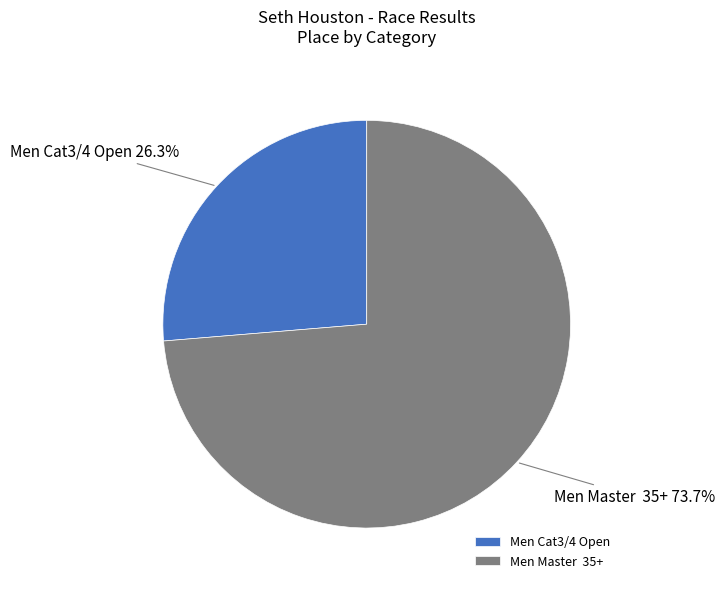

Which slice is the smallest?

Men Cat3/4 Open